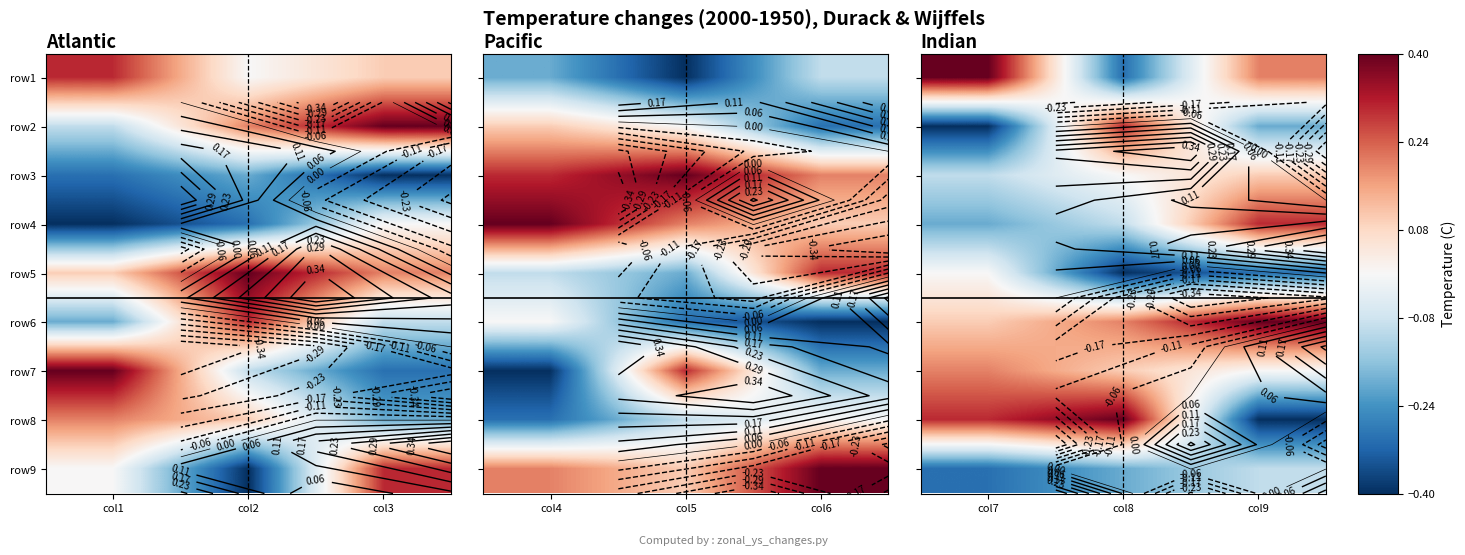

What is the sum of all row9 values?

-0.6